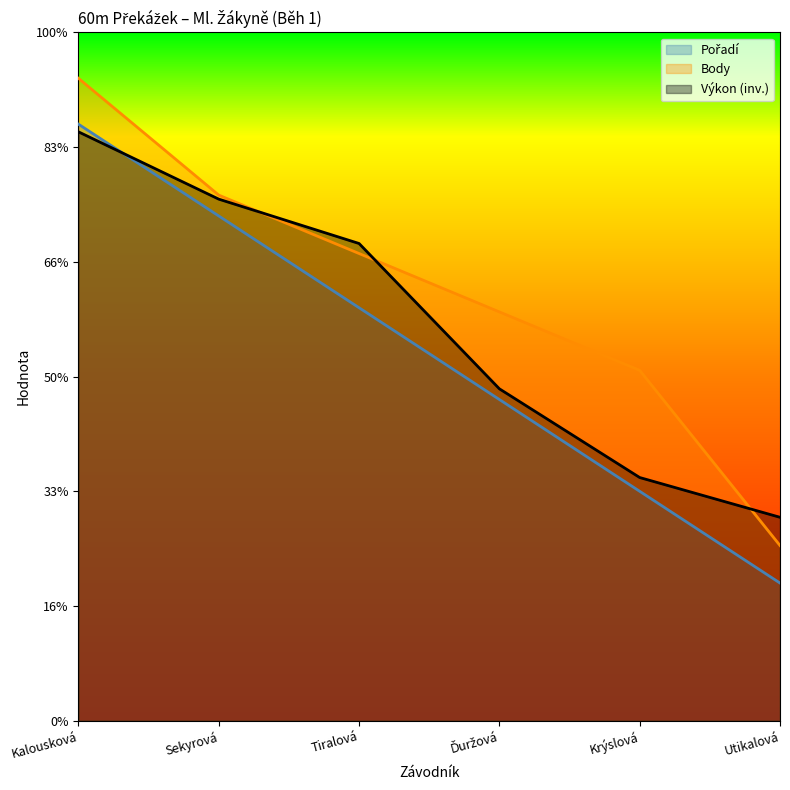

True or false: Výkon has more than 1 points higher than both neighbors.

False